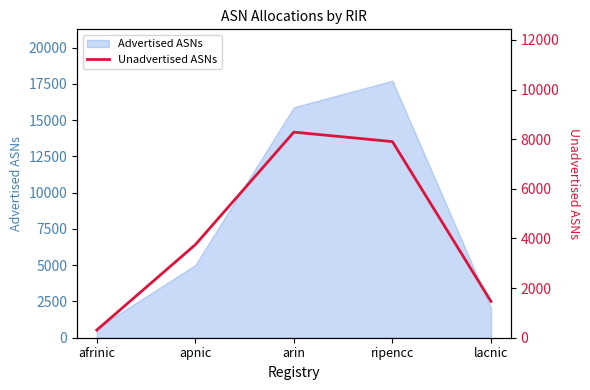

How many interior local peaks (higher than both neighbors) does the data have?

1